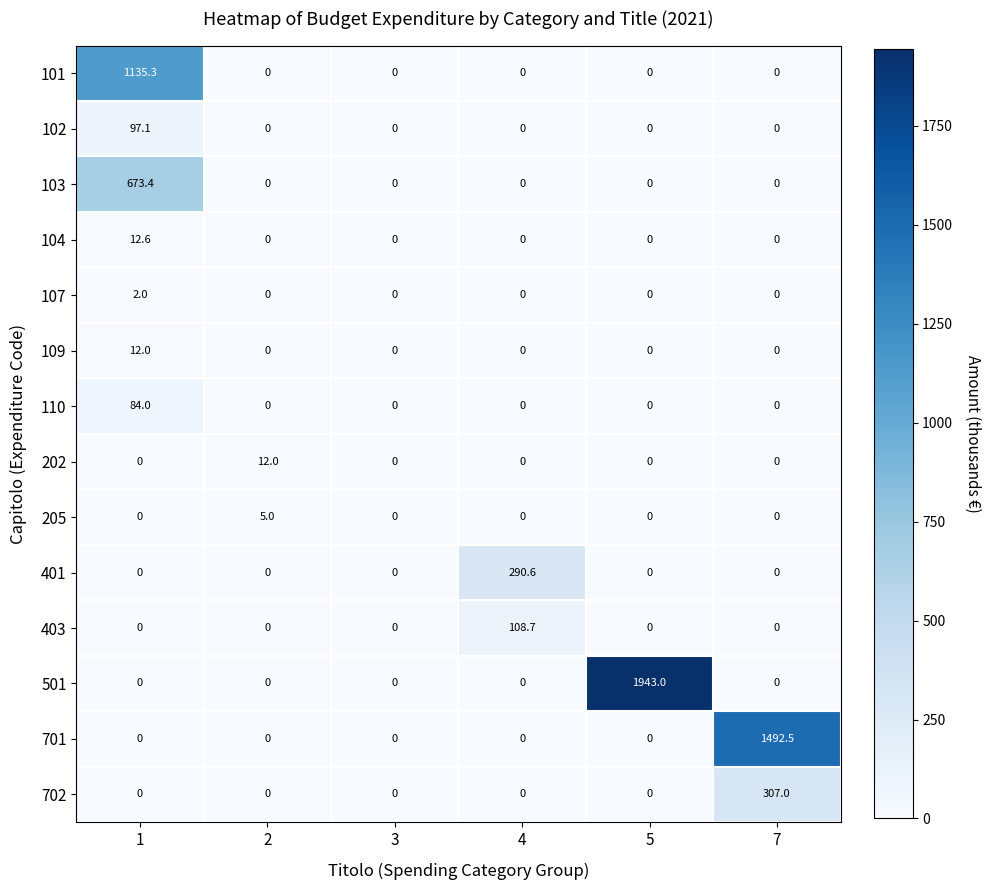

What is the maximum value shown in the chart?

1943.0